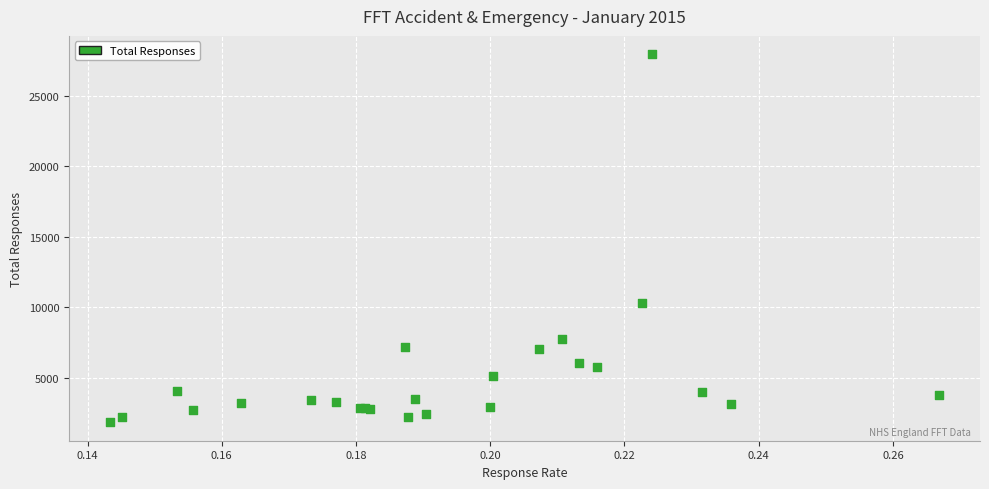

What Y value in the scatter plot is closest to 14897?

10301